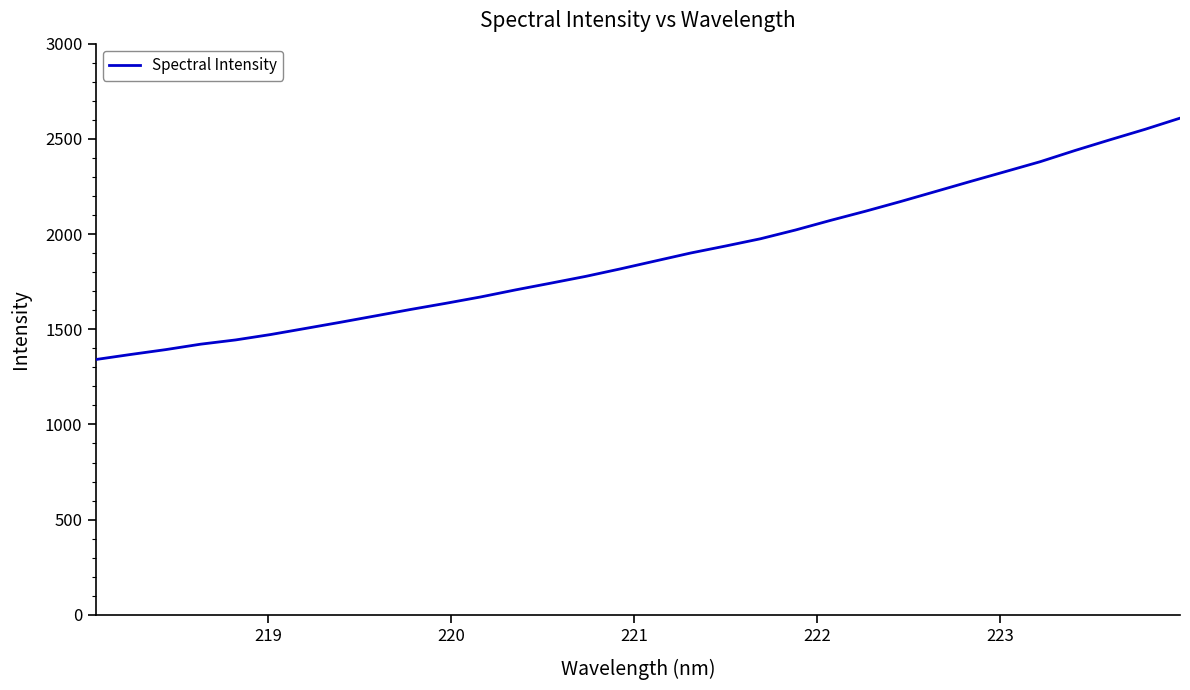

What is the difference between the maximum and minimum values?

1268.4